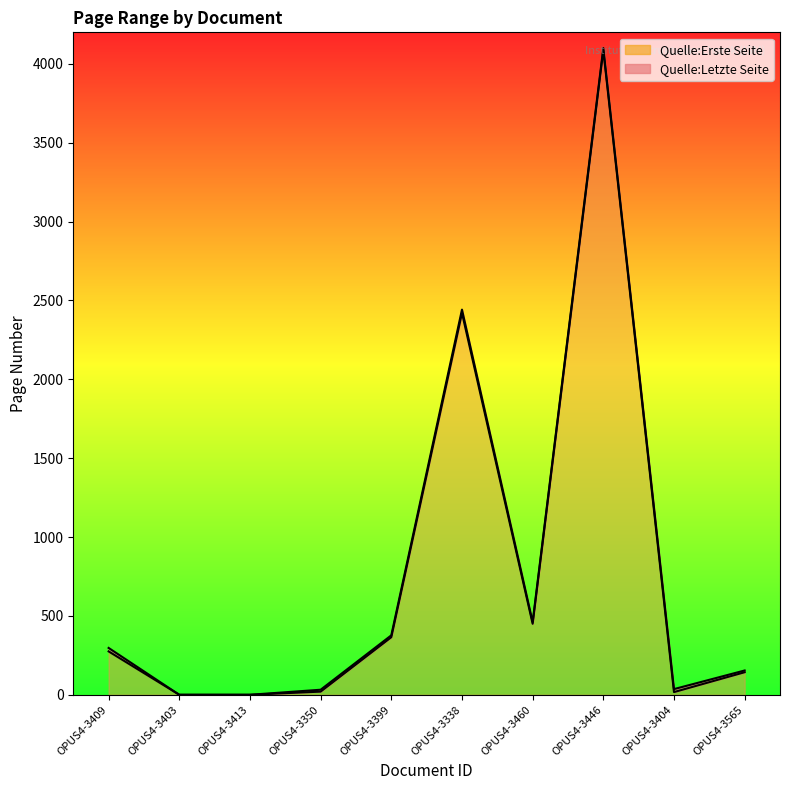

True or false: Quelle:Letzte Seite and Quelle:Erste Seite intersect in this chart.

False